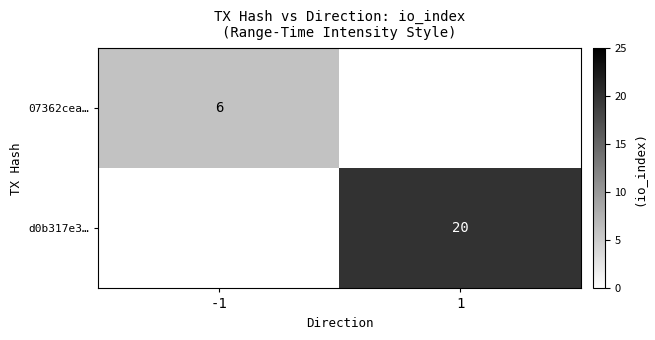

Is it true that 07362cea… equals 6 at -1?

True